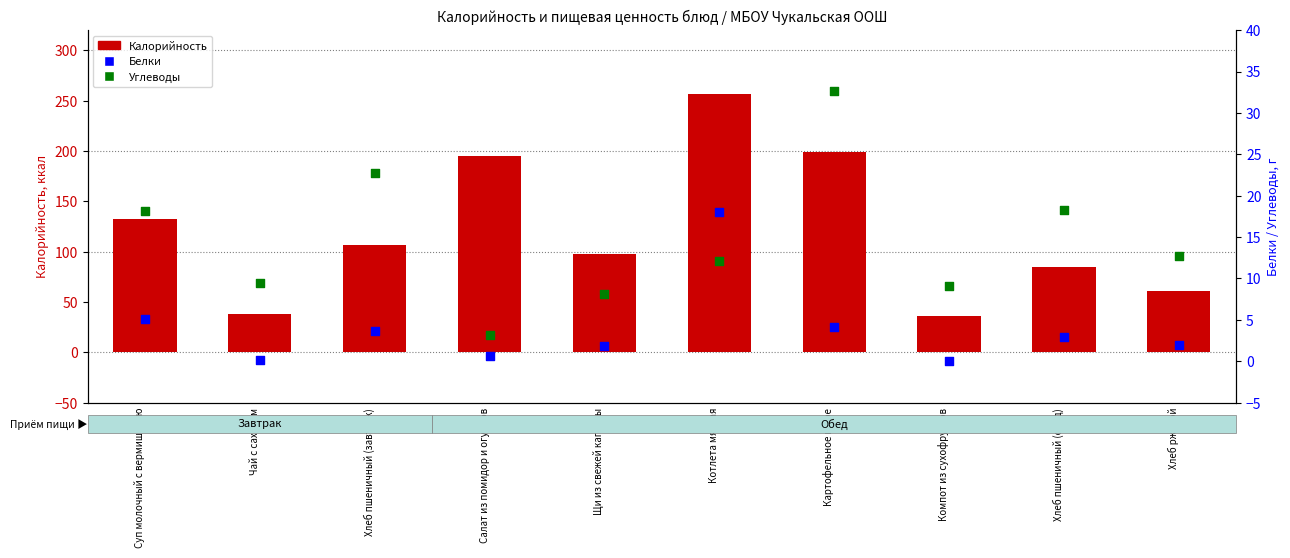

Which series has the largest Y range (max minus min)?

Калорийность